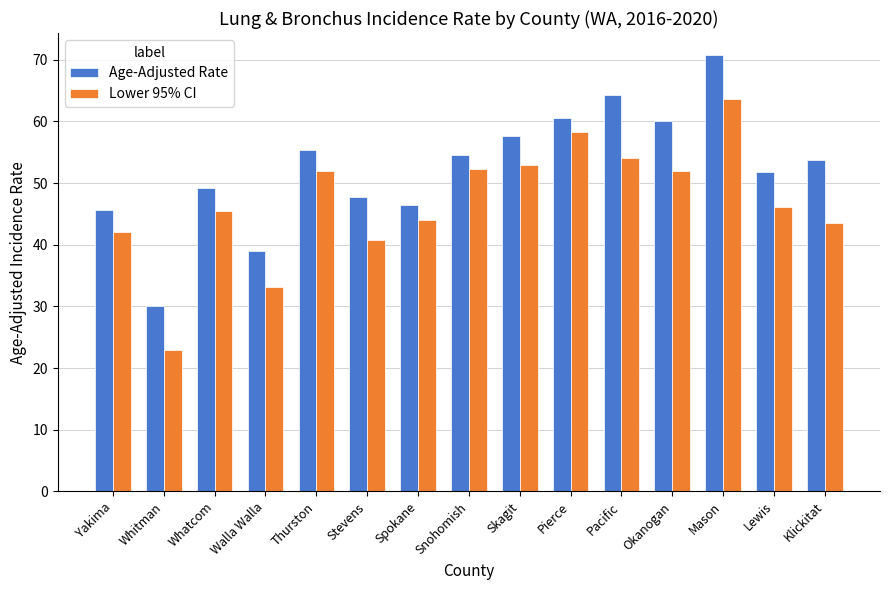

Where is Age-Adjusted Rate nearest to the value 50?

Whatcom